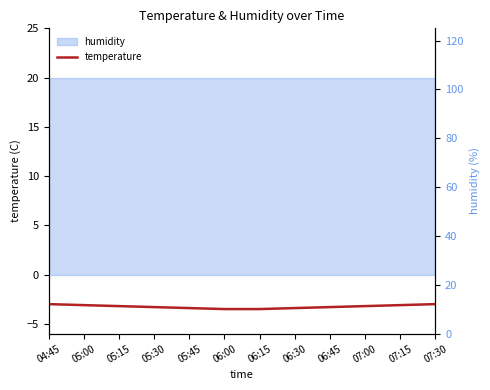

What value does the data have at 05:00?

-3.1